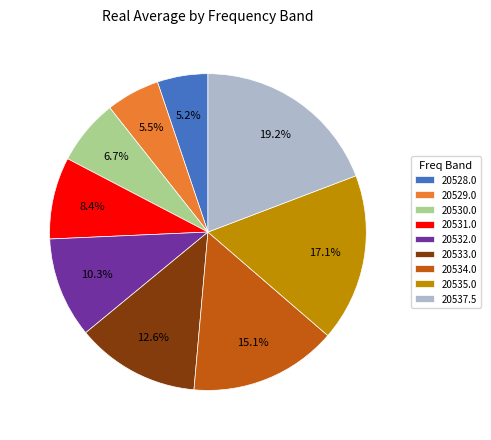

What percentage do 20535.0 and 20537.5 together represent?

36.3%